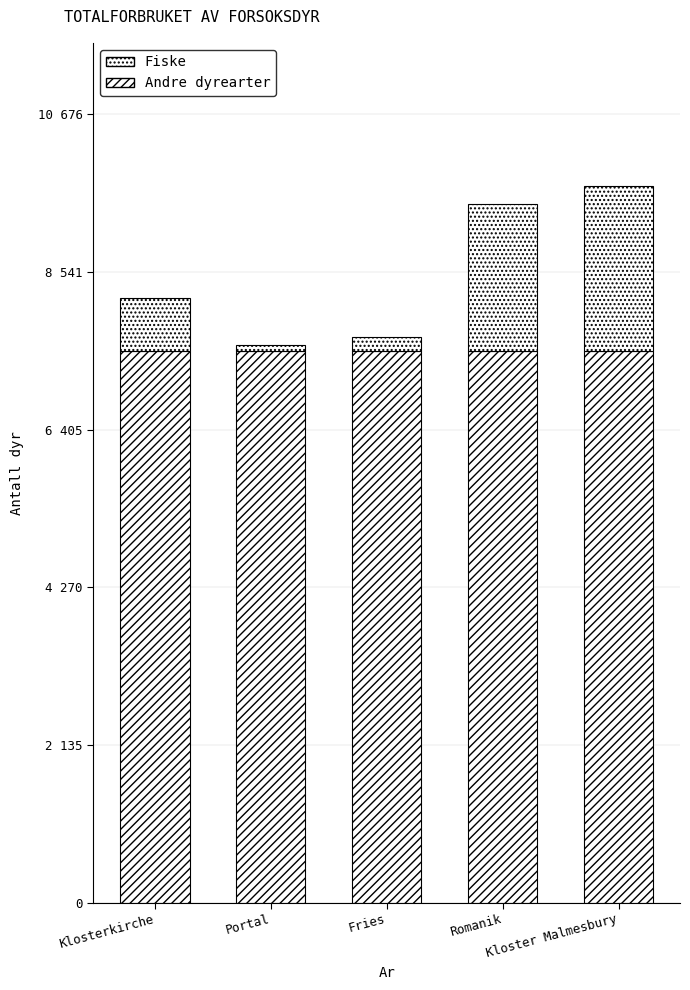

What is the sum of all Fiske values?

5243.8